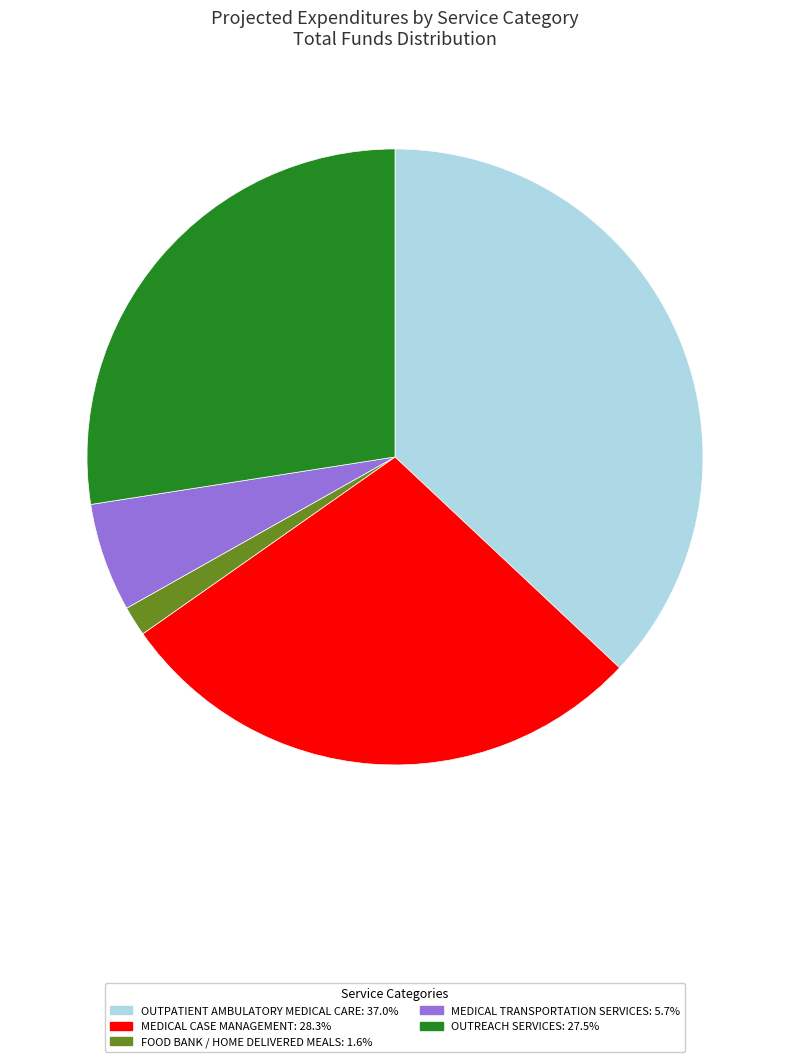

Does any single category account for the majority?

No